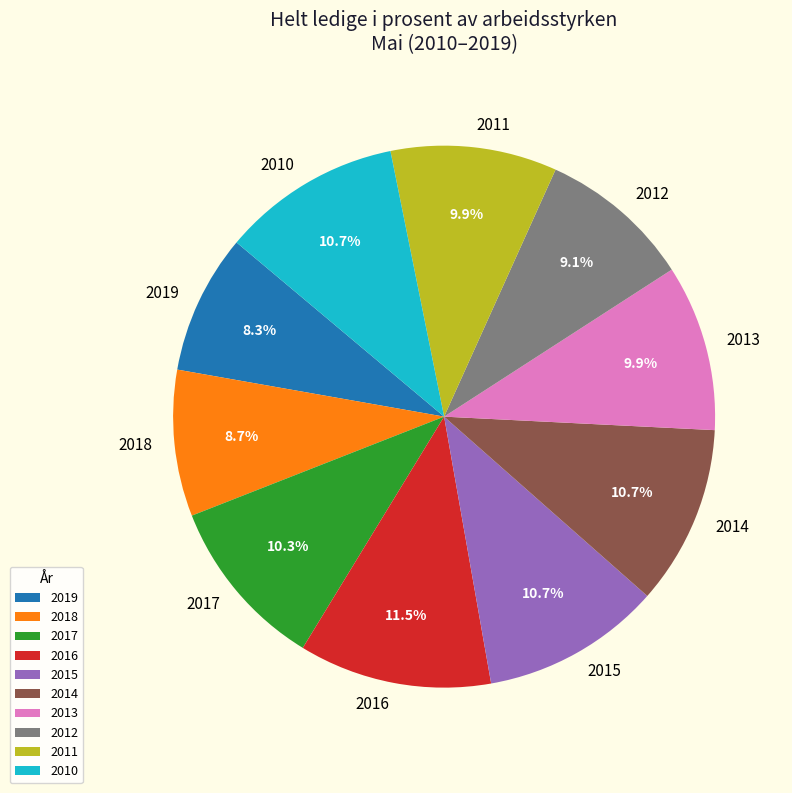

Count the number of slices in the pie.

10